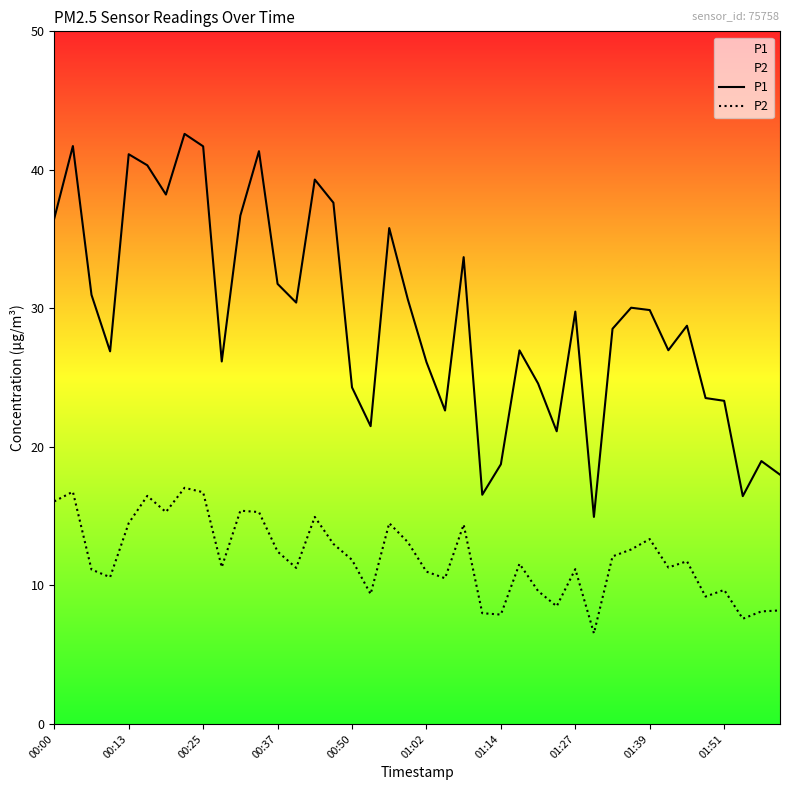

True or false: P1 and P2 intersect in this chart.

False